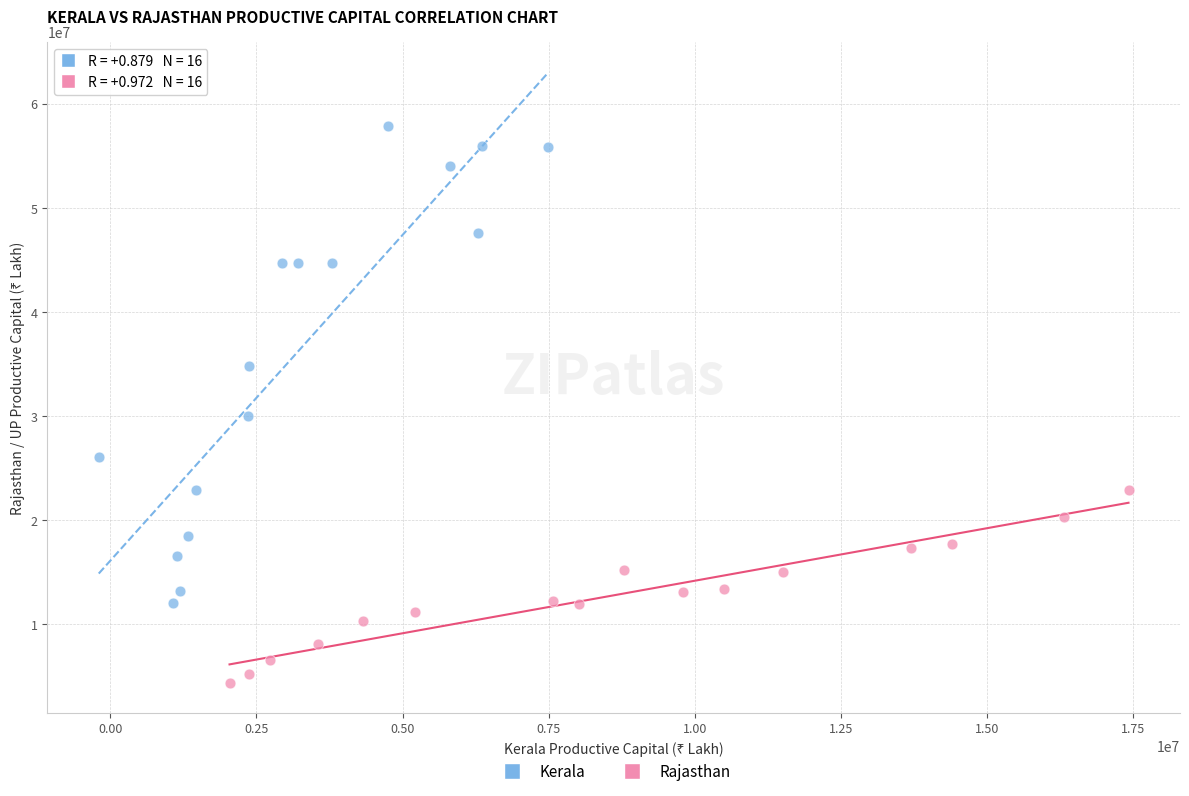

Which series reaches the minimum Y coordinate?

Rajasthan